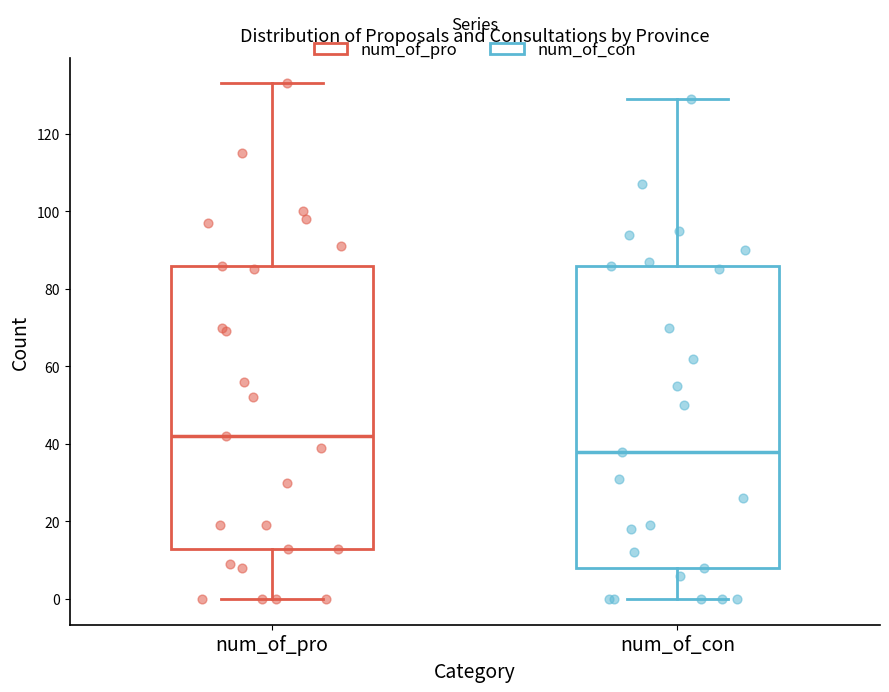

Reading left to right, transcribe this box plot: for each box, give where its median line is, the range the box spans, and where its two whiskers end, as read against the y-axis. The values are not printed on the chart, so give them approximately, as read against the axis.

num_of_pro: median 42, box 14 to 86, whiskers 0 to 134
num_of_con: median 38, box 8 to 86, whiskers 0 to 130